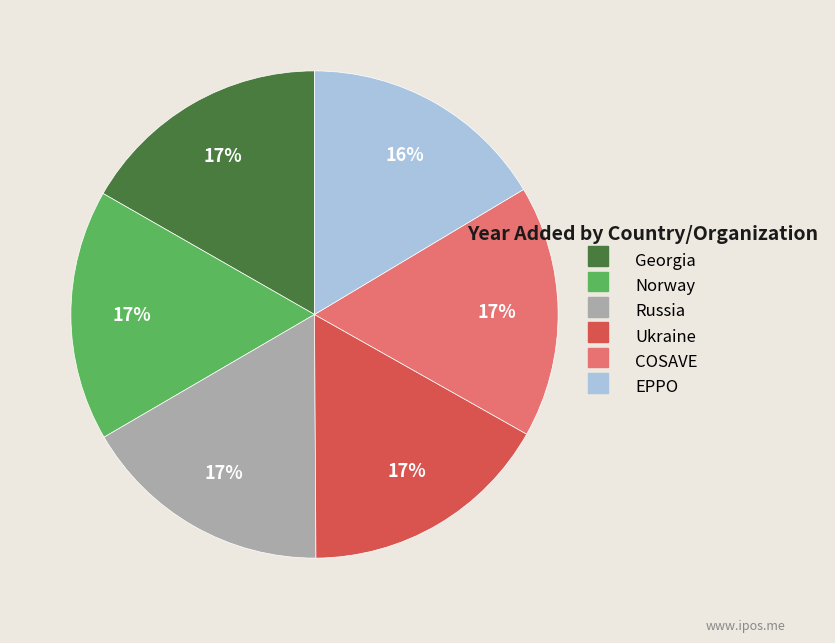

True or false: Norway accounts for 17% of the total.

True